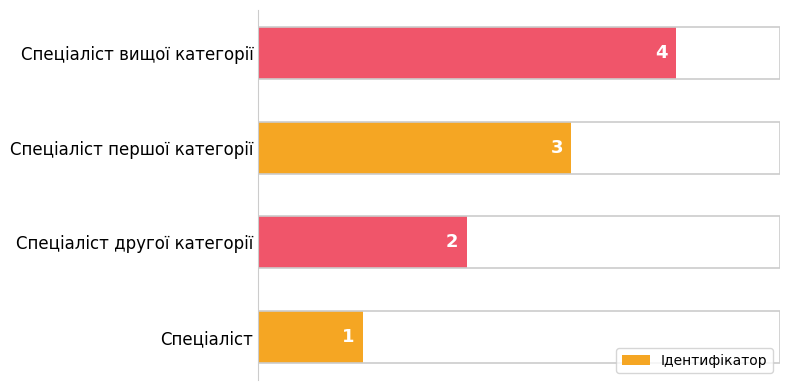

List the labels in order of value, smallest first.

Спеціаліст, Спеціаліст другої категорії, Спеціаліст першої категорії, Спеціаліст вищої категорії